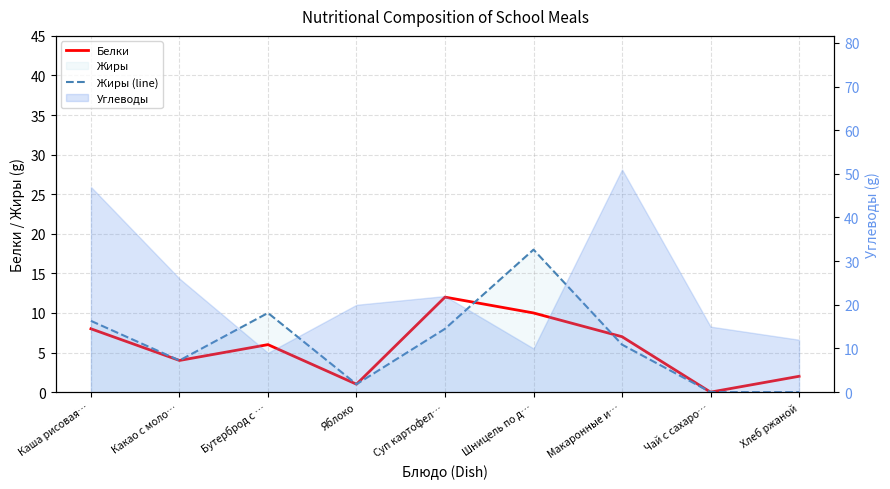

Which has a higher value, Яблоко or Макаронные и…?

Макаронные и…